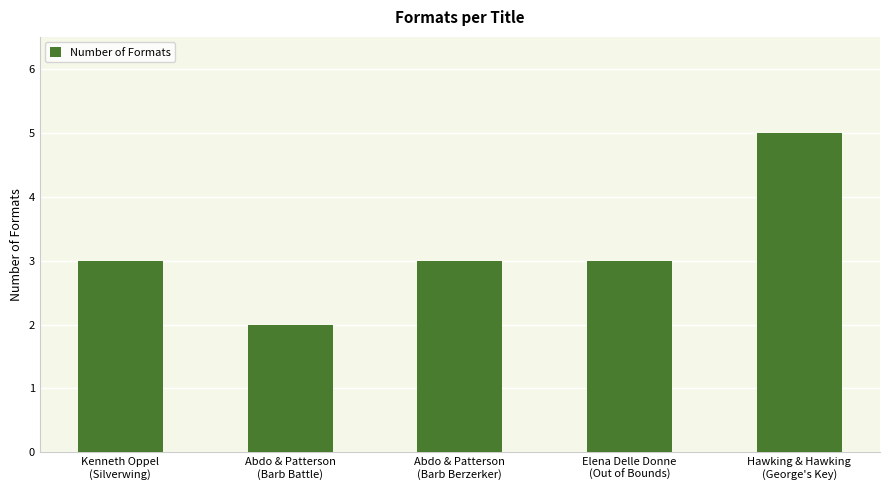

At which category does the chart reach its minimum across all series?

Abdo & Patterson
(Barb Battle)